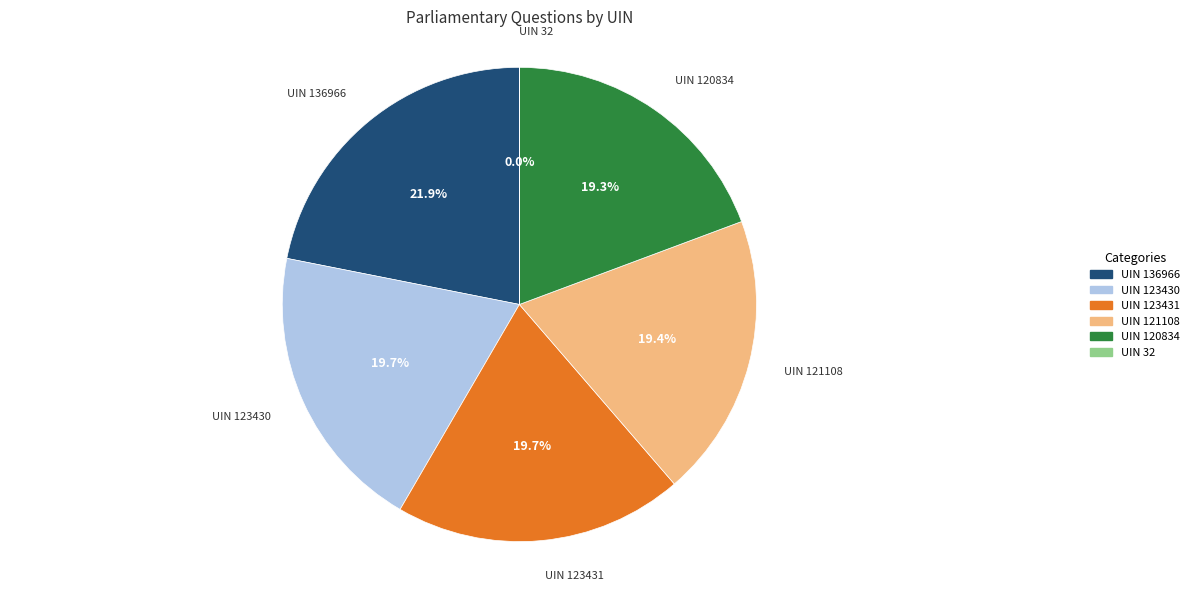

What is the largest slice in the pie chart?

UIN 136966